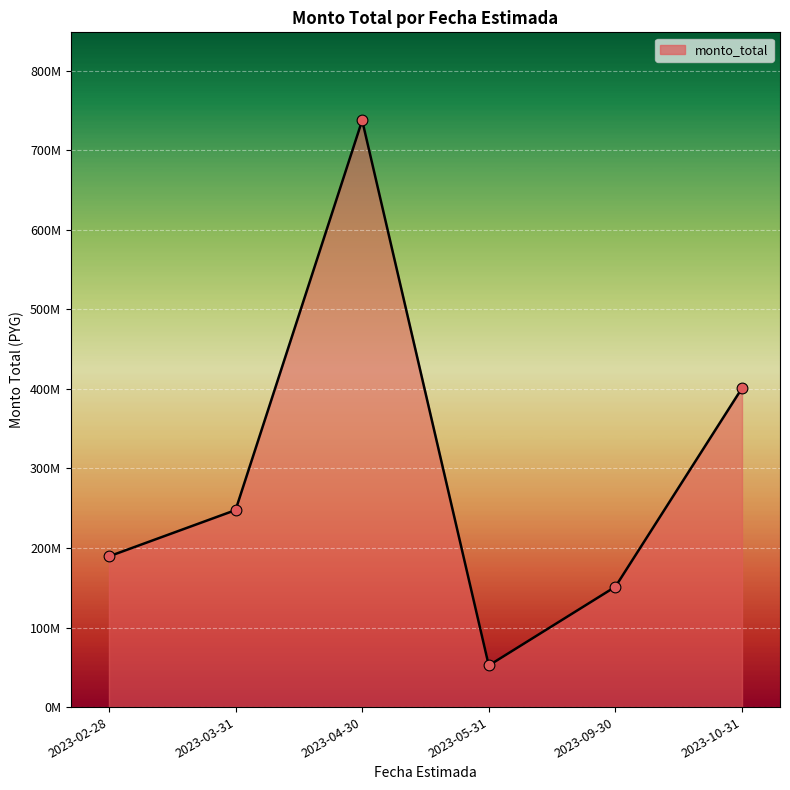

Between 2023-10-31 and 2023-05-31, which is larger?

2023-10-31